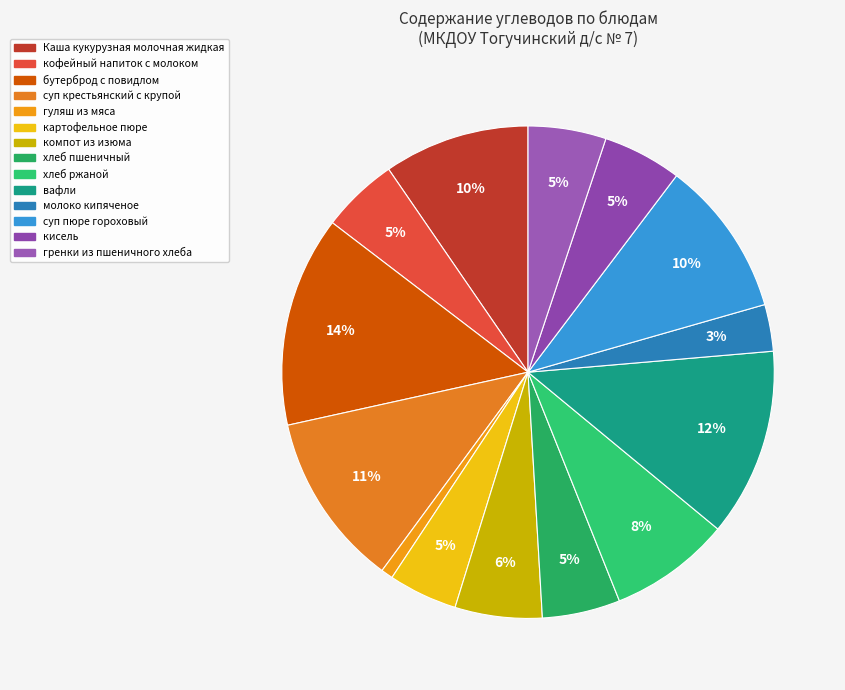

Which slice is the smallest?

гуляш из мяса